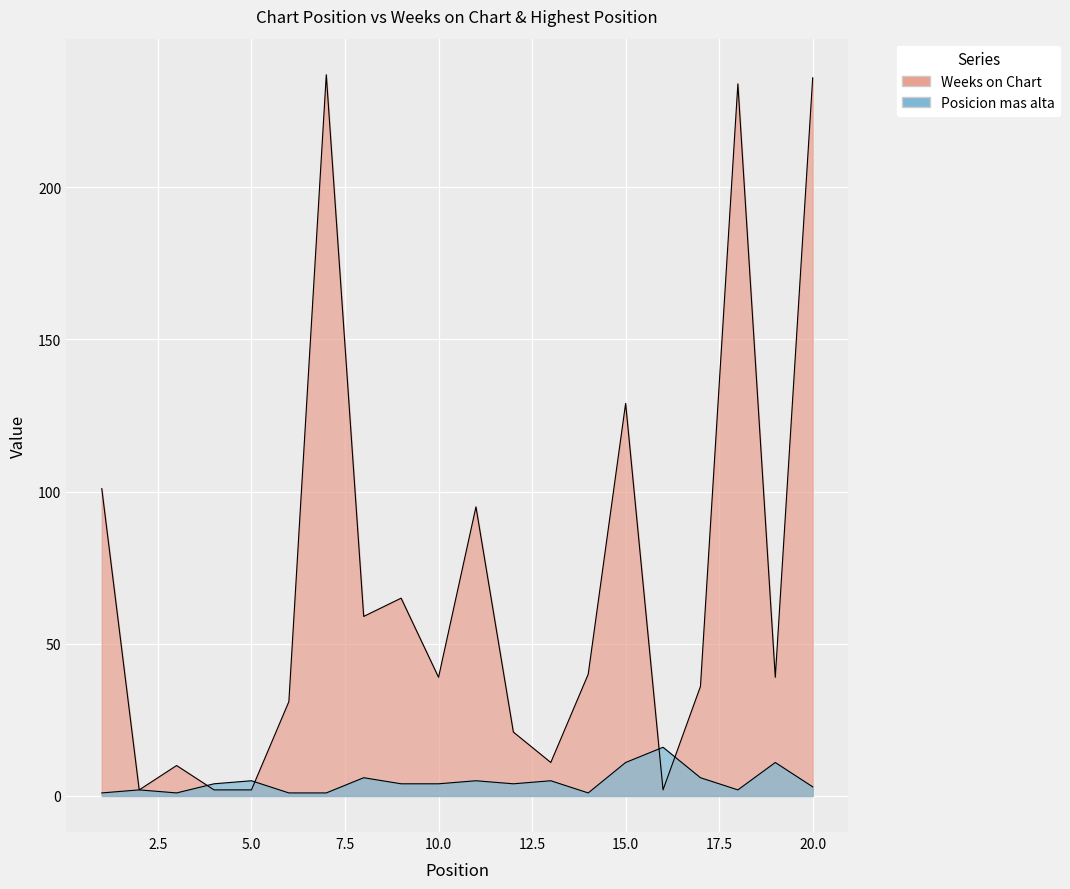

The Weeks on Chart series shows 65 at 9. True or false?

True